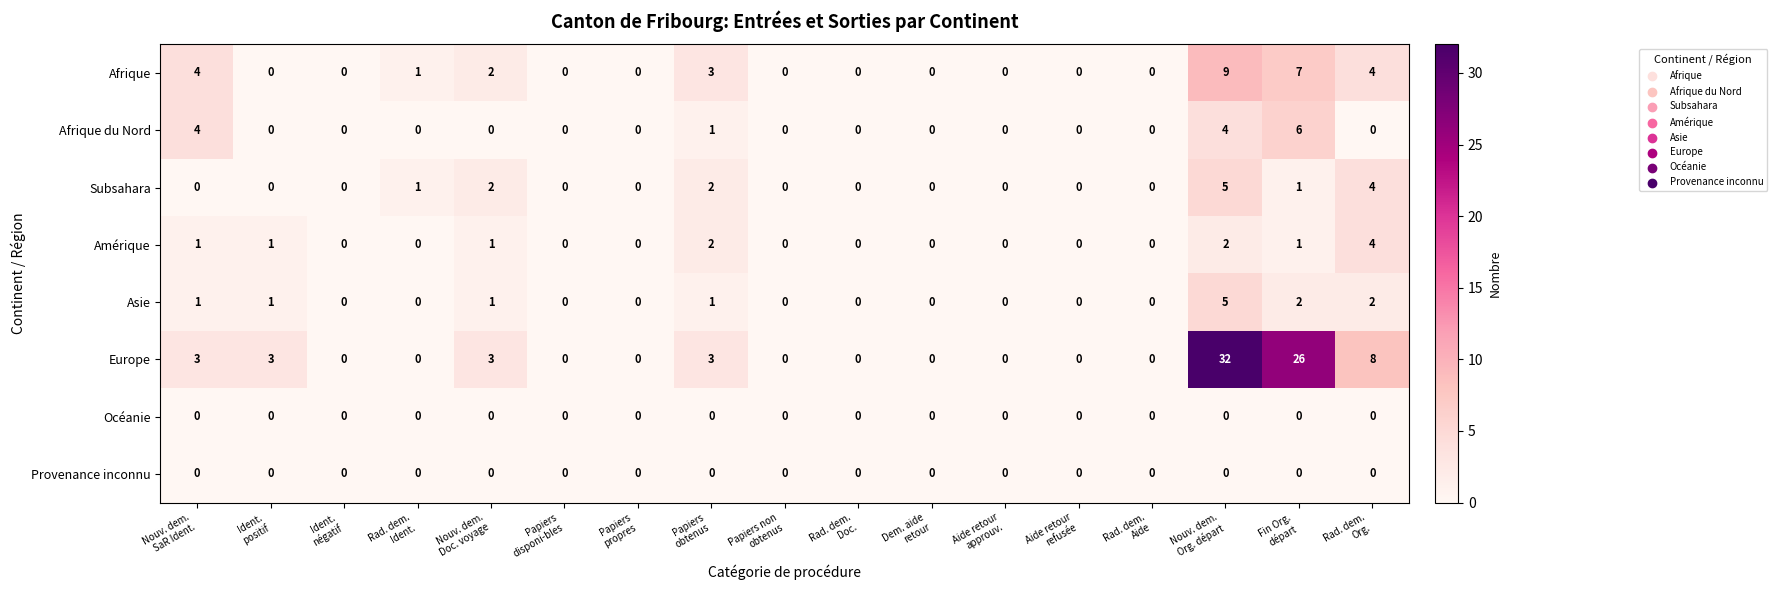

Which series has the largest total across all categories?

Europe